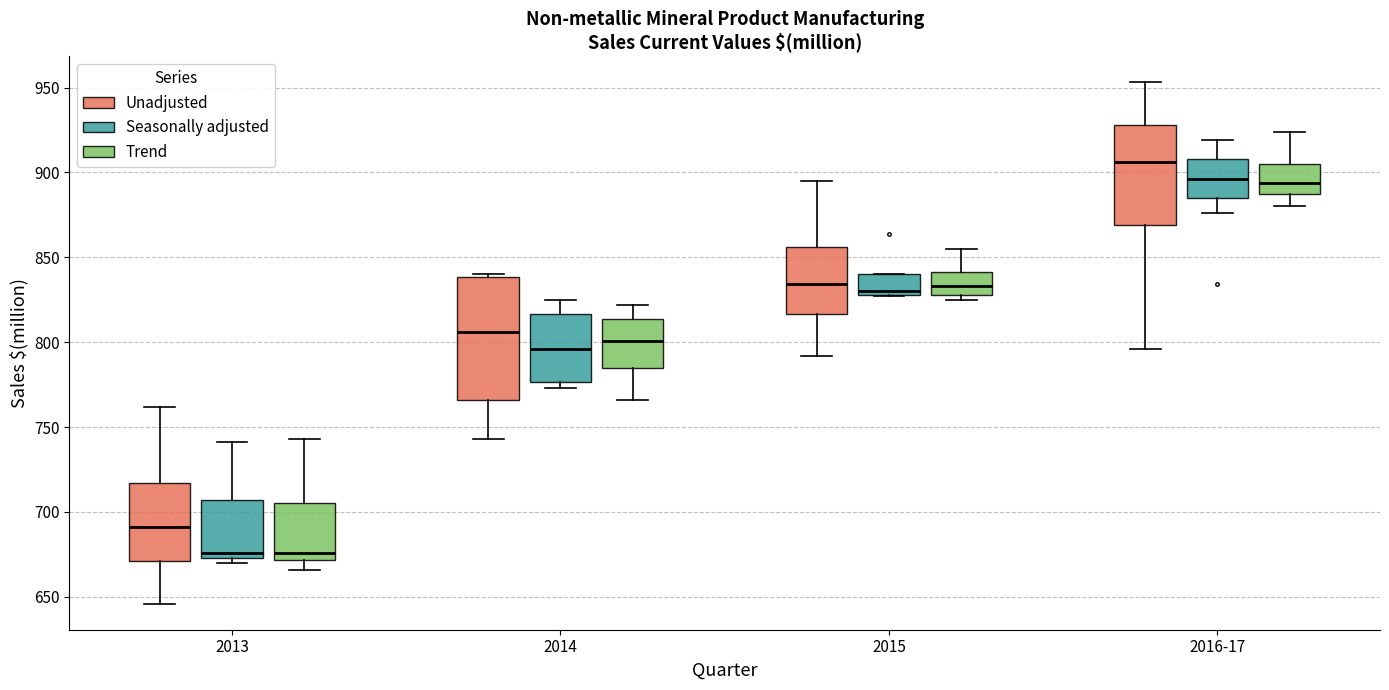

Where is the lower edge of the box for 2016-17 (Trend) on the y-axis? The values are not printed on the chart, so give them approximately, as read against the axis.

890